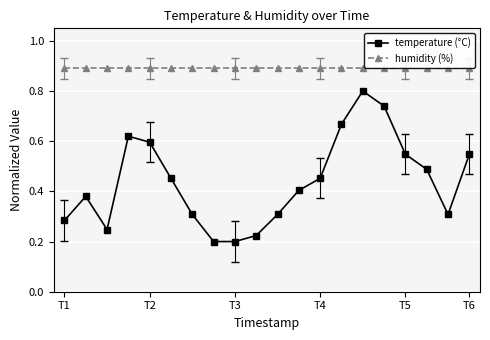

True or false: temperature (°C) and humidity (%) cross at least once.

False